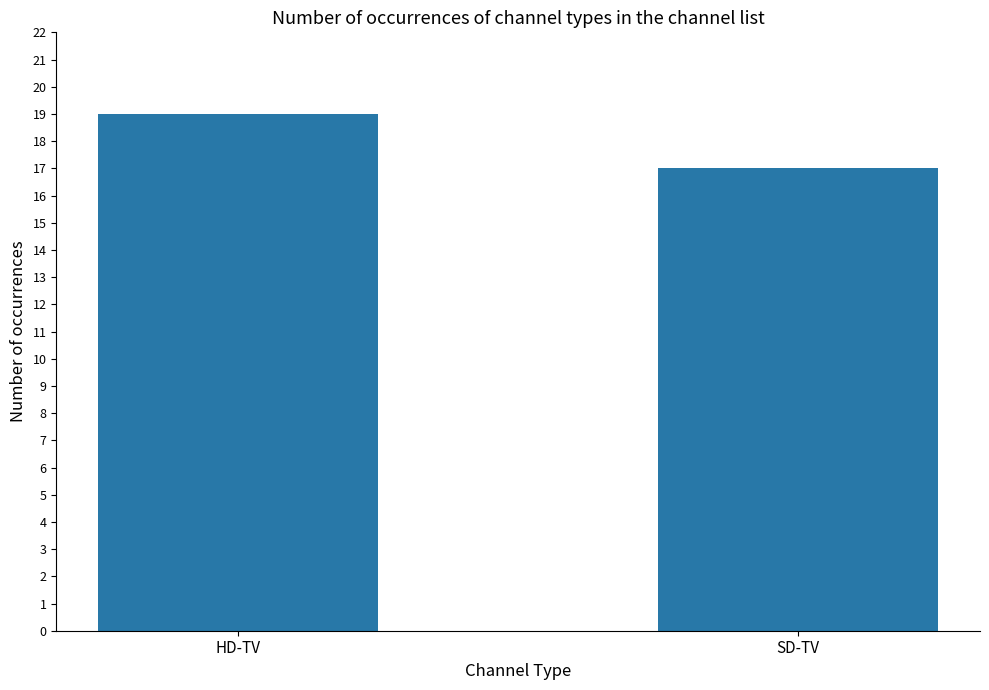

What is the smallest value displayed?

17